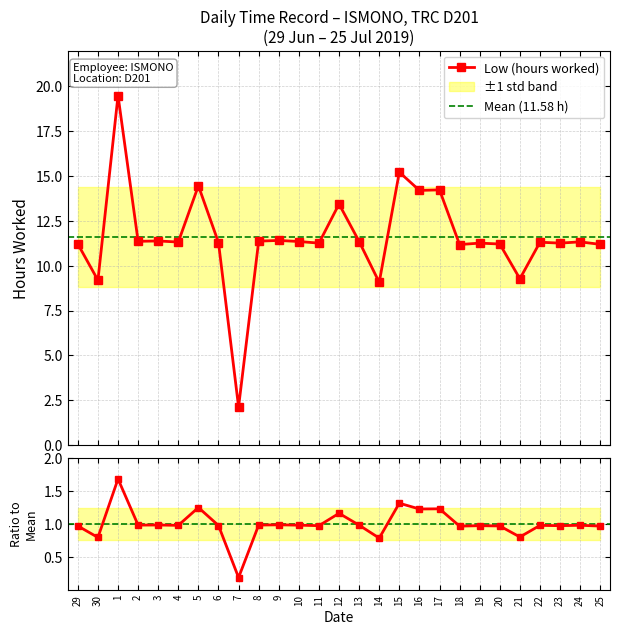

Which has a higher value, 12 or 7?

12